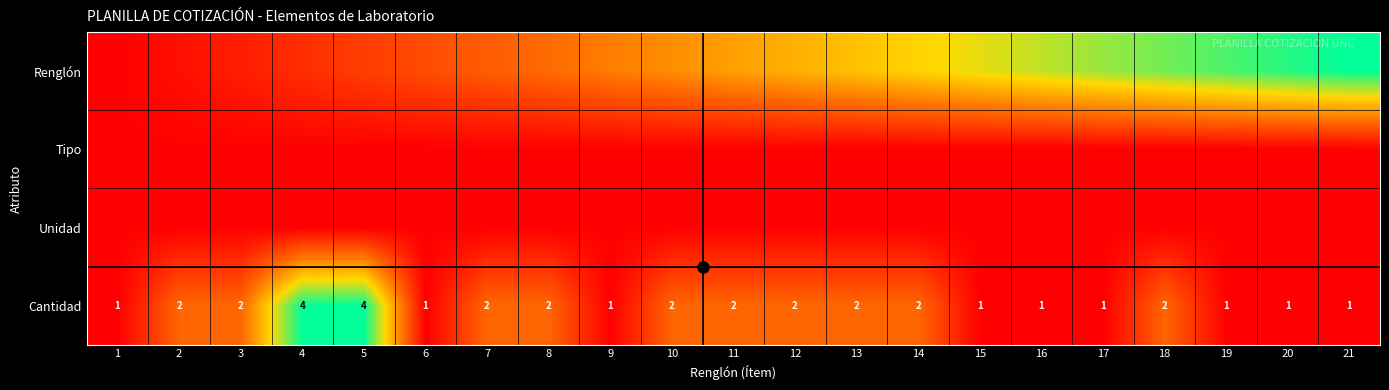

List the labels in order of Cantidad value, largest first.

4, 5, 2, 3, 7, 8, 10, 11, 12, 13, 14, 18, 1, 6, 9, 15, 16, 17, 19, 20, 21